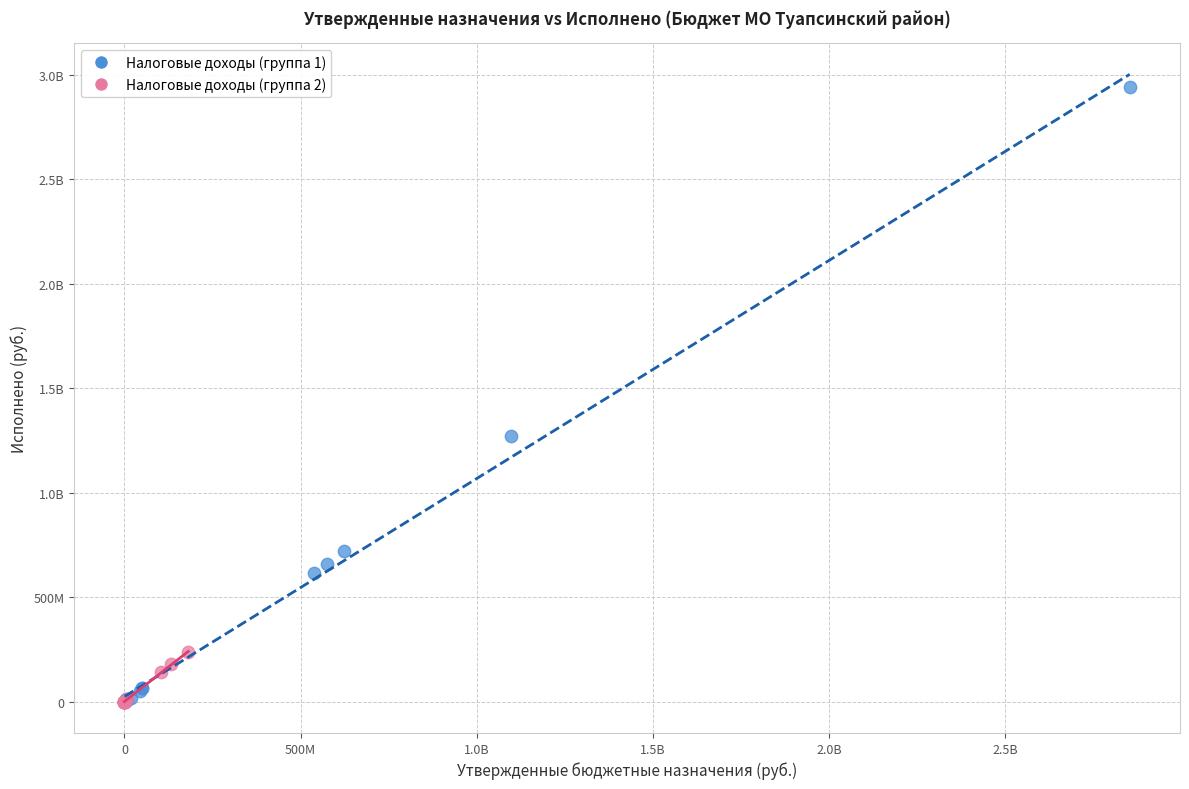

What are all the series names shown in the legend?

Налоговые доходы (группа 1), Налоговые доходы (группа 2)